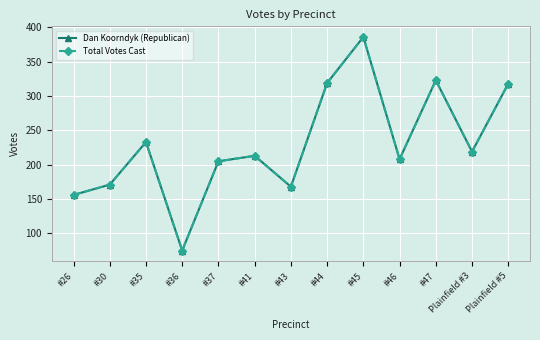

True or false: Dan Koorndyk (Republican) and Total Votes Cast cross at least once.

False